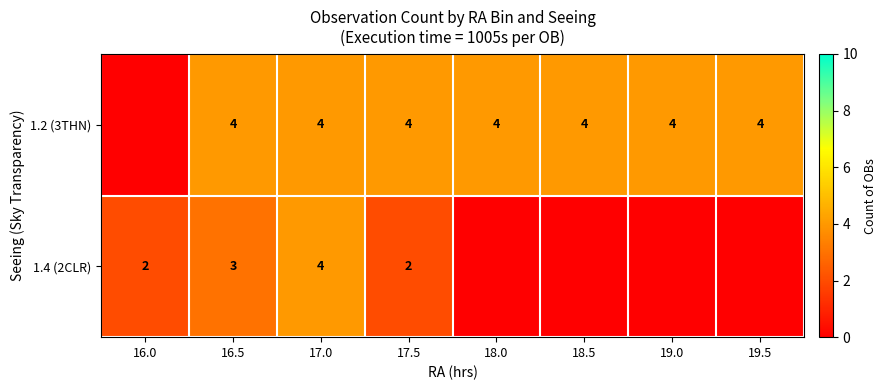

Rank the series at 16.5 from highest to lowest value.

1.2 (3THN), 1.4 (2CLR)